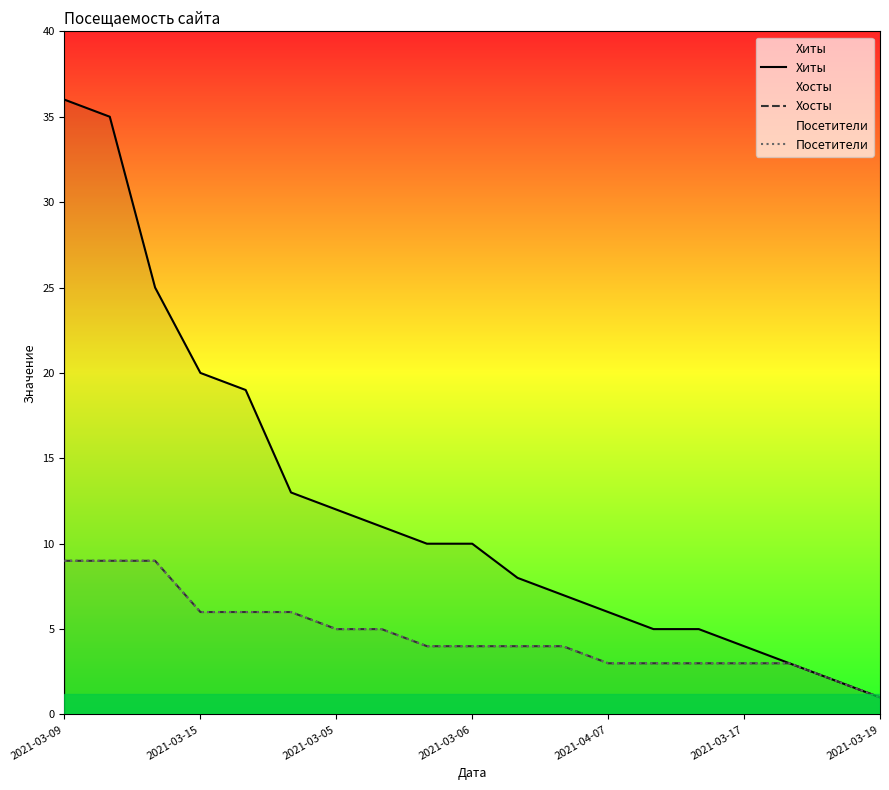

True or false: Посетители and Хосты intersect in this chart.

False